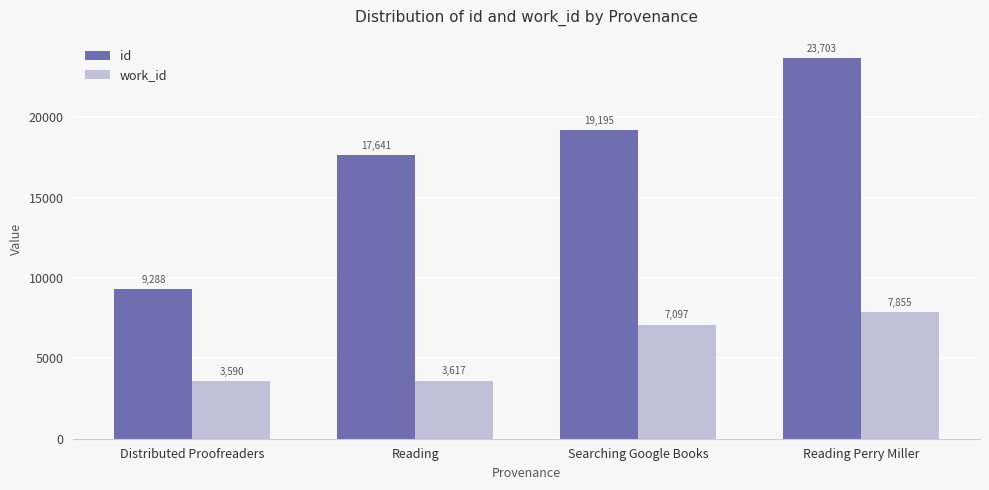

Is it true that work_id equals 11799 at Reading Perry Miller?

False